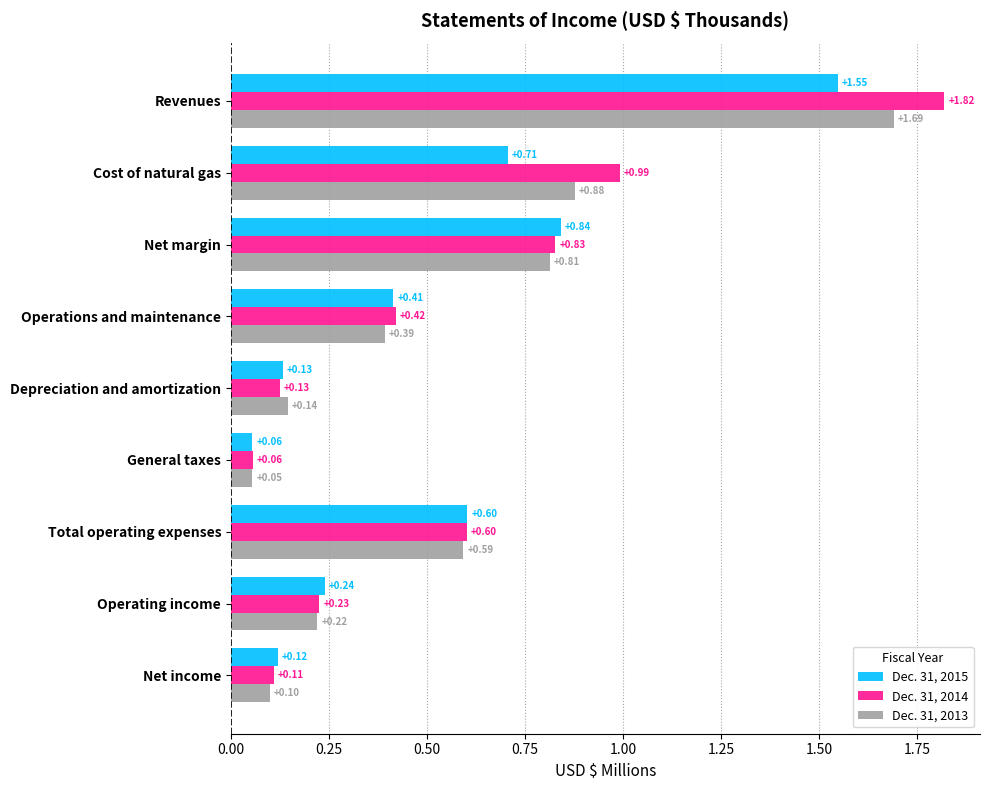

What is the difference between the maximum and minimum values in the Dec. 31, 2013 series?

1.6